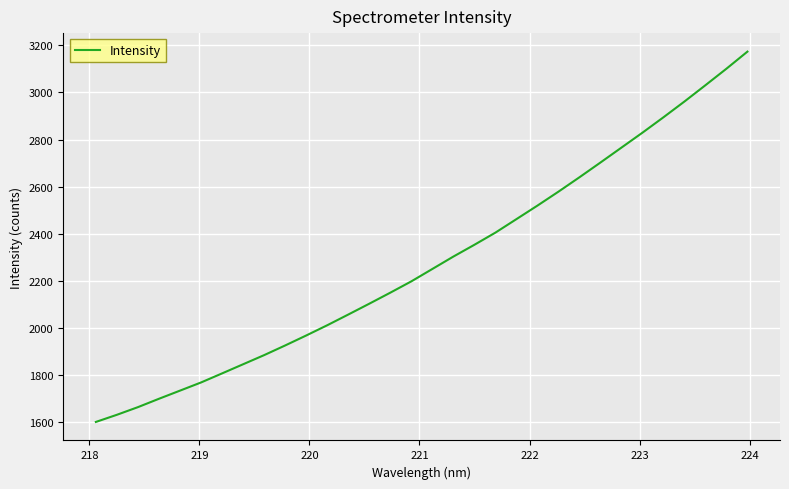

What is the difference between the maximum and minimum values?

1571.0